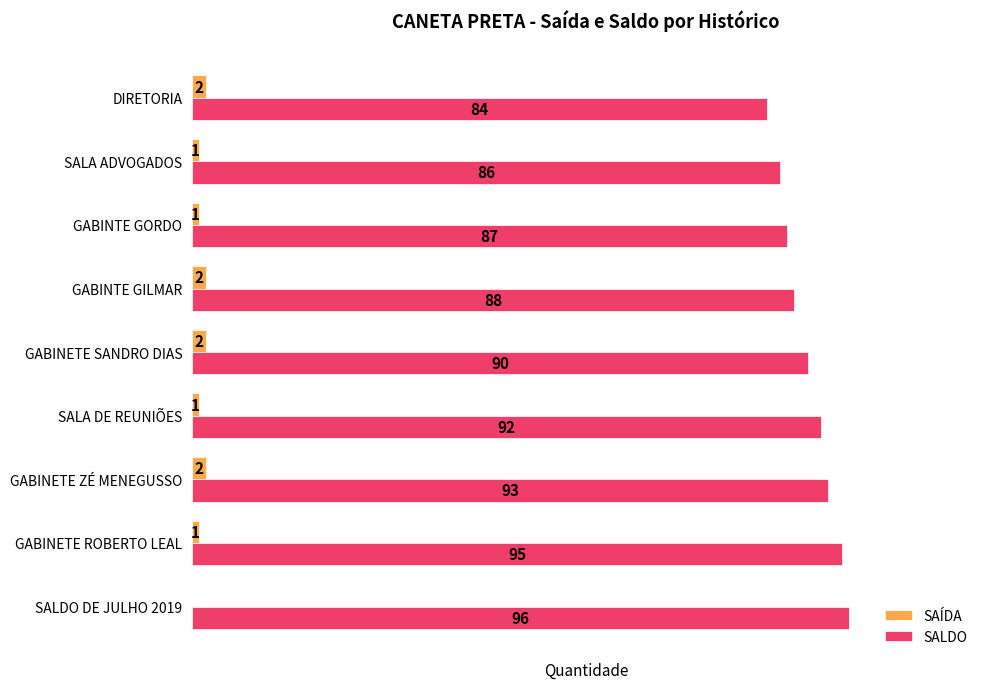

Between GABINETE SANDRO DIAS and DIRETORIA, which series saw the biggest shift?

SALDO